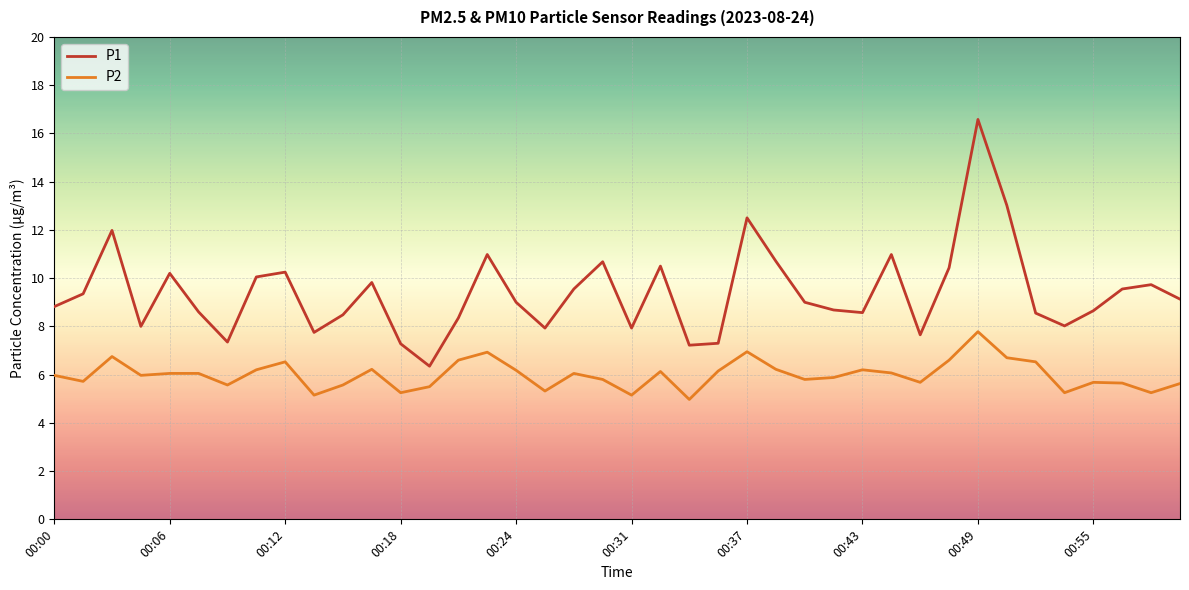

What is the smallest value displayed?

5.0